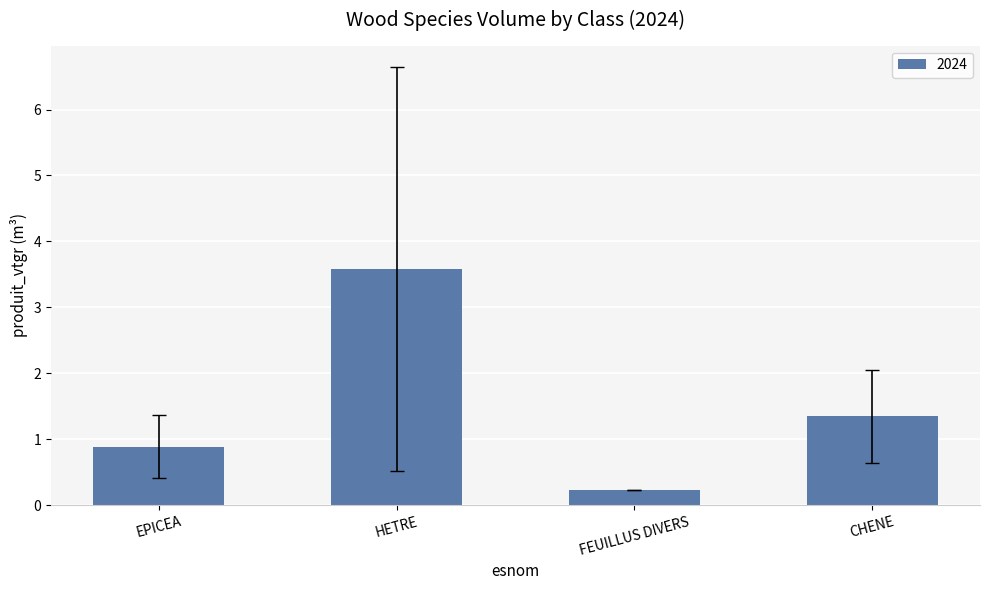

What is the average value?

1.5